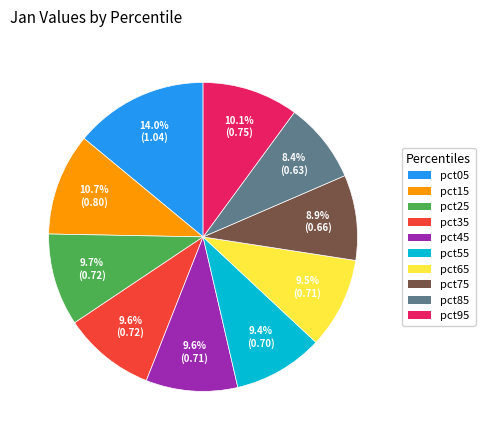

What percentage do pct45 and pct25 together represent?

19.3%